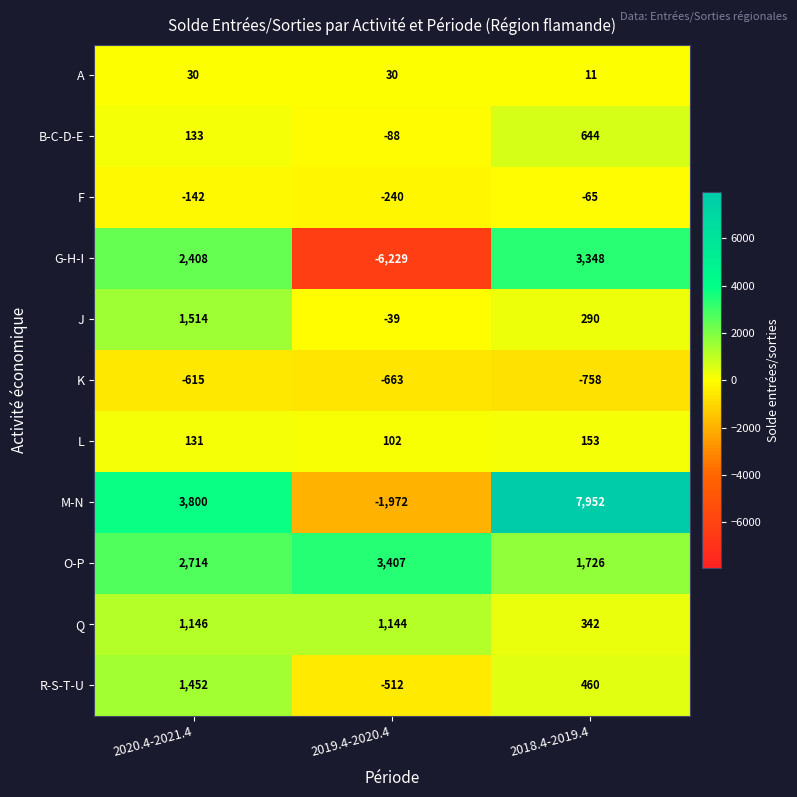

What is the difference between the maximum and minimum values in the K series?

143